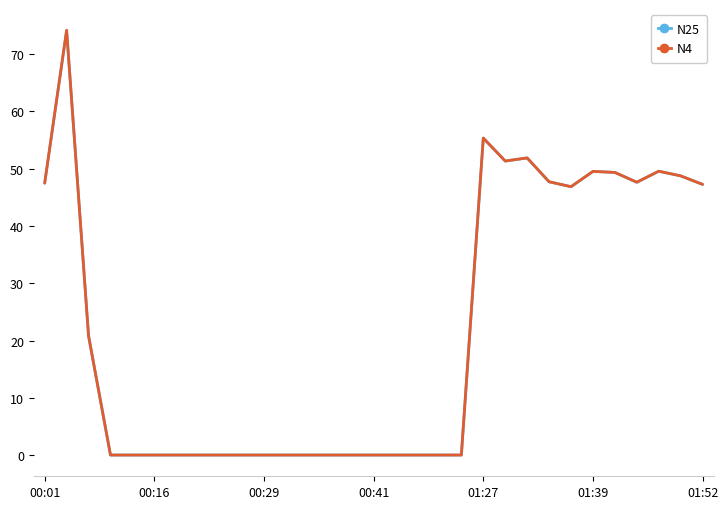

What is the maximum value for N4?

74.2